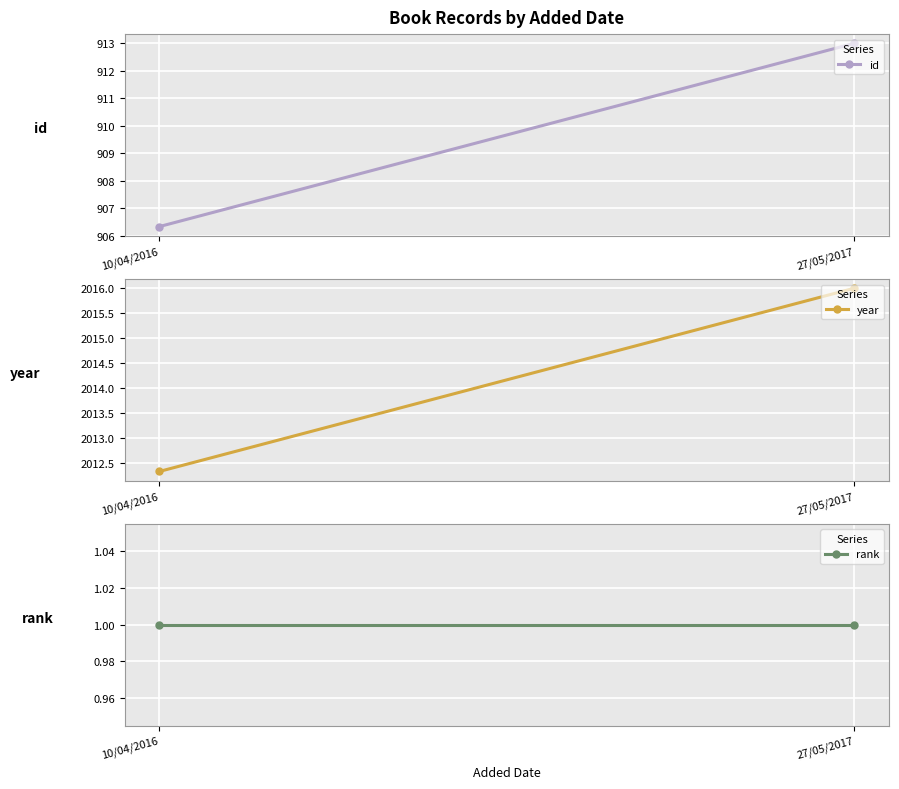

Which series has the largest range (max minus min)?

id